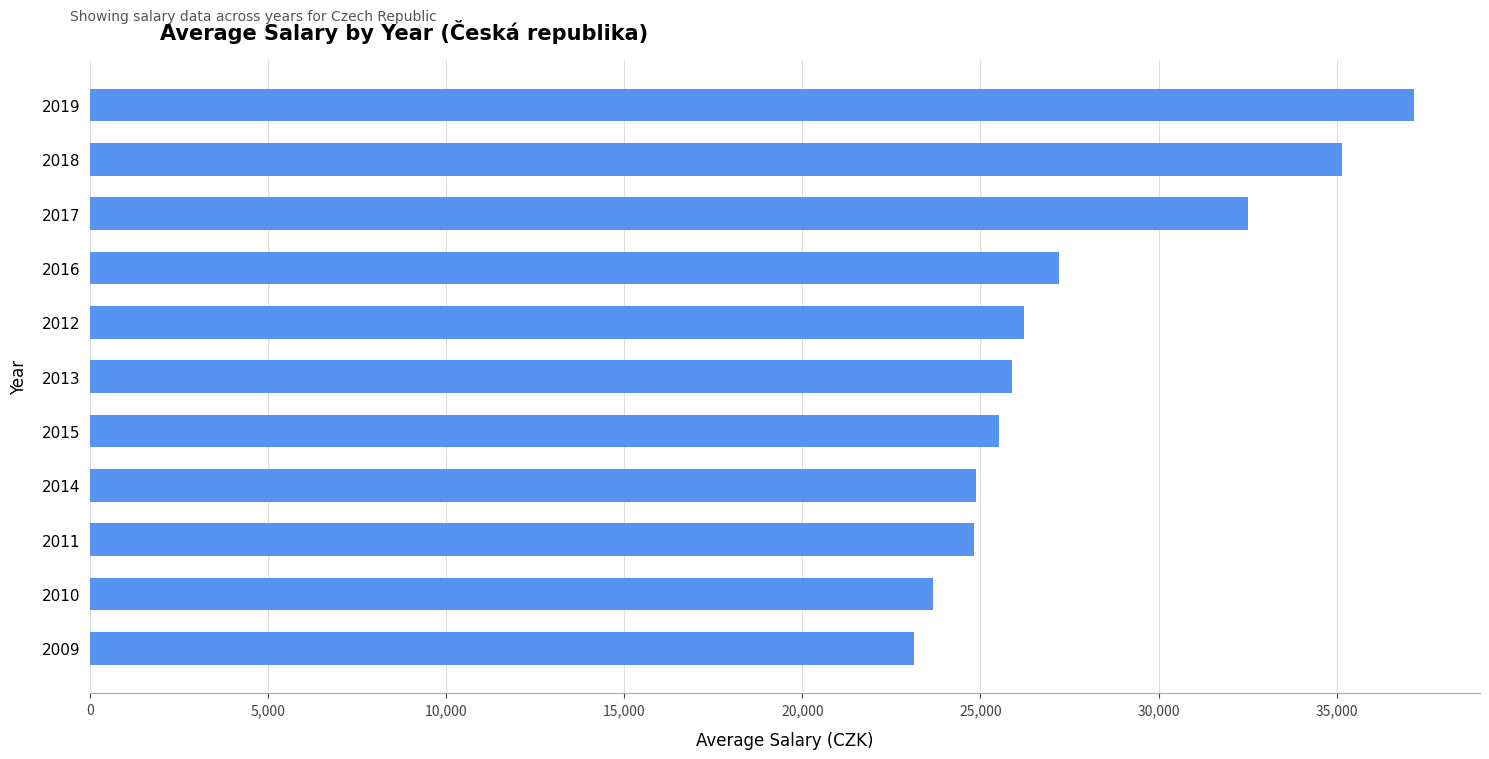

What is the smallest value displayed?

23131